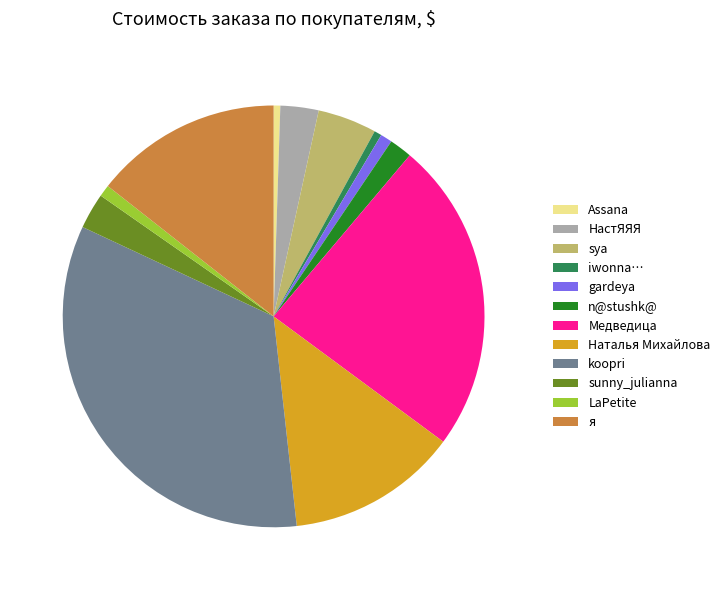

Is it true that iwonna… is 11% of the pie?

False